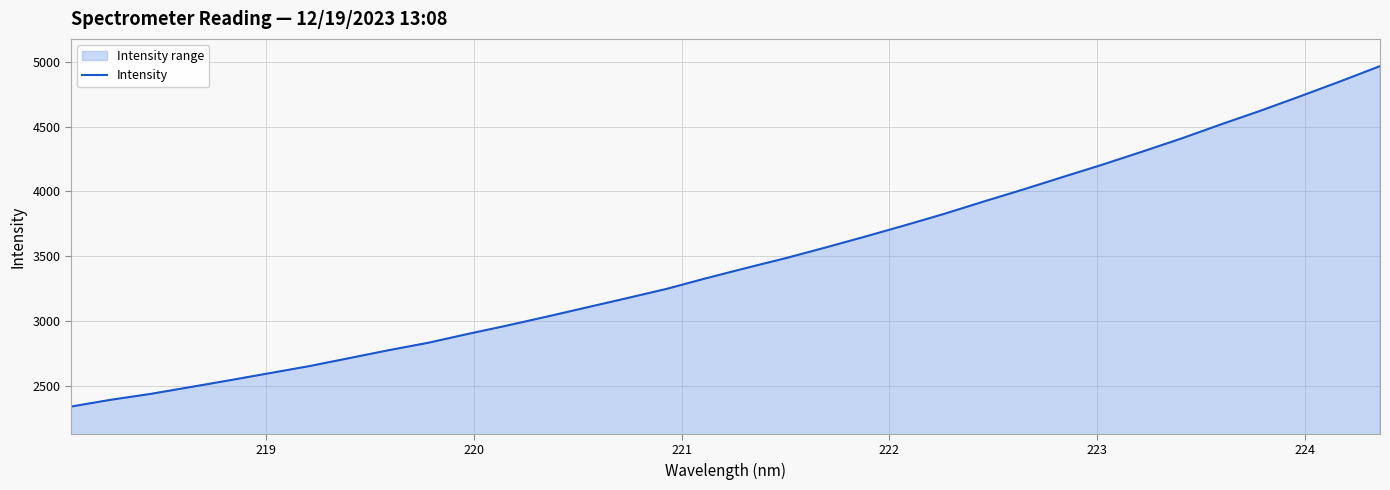

How many data points are above 3408?

17